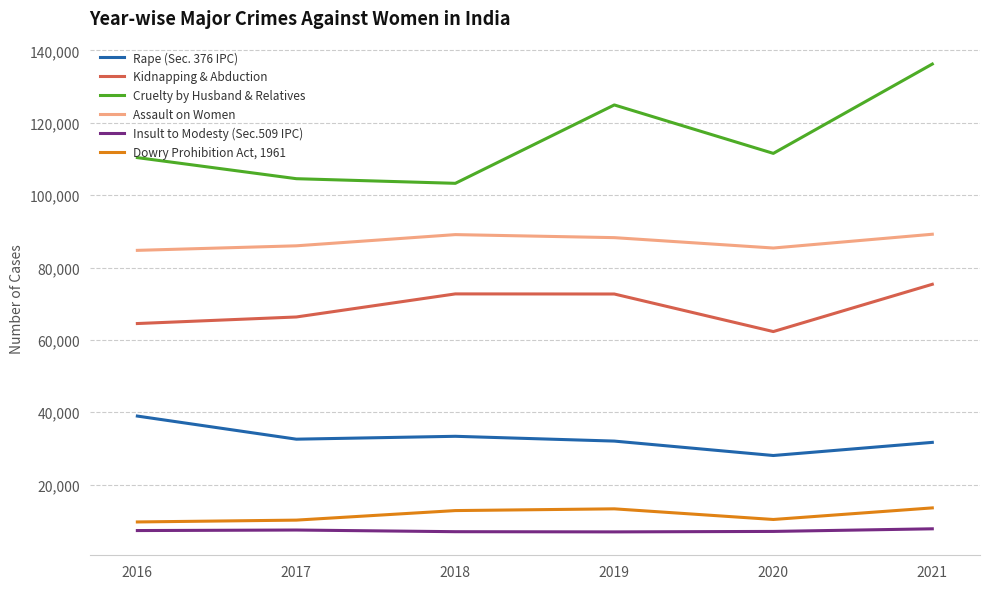

What is the sum of all Cruelty by Husband & Relatives values?

690918